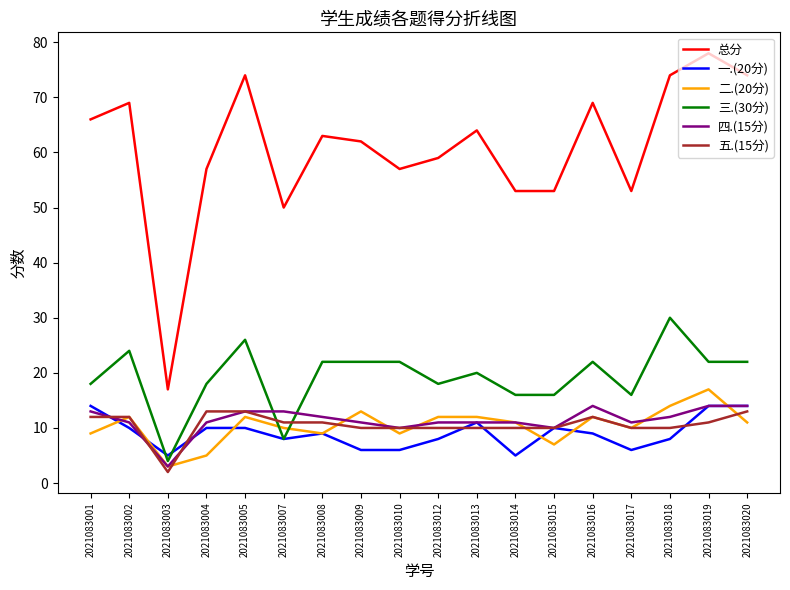

What is the spread (max minus min) of values at 2021083015?

46